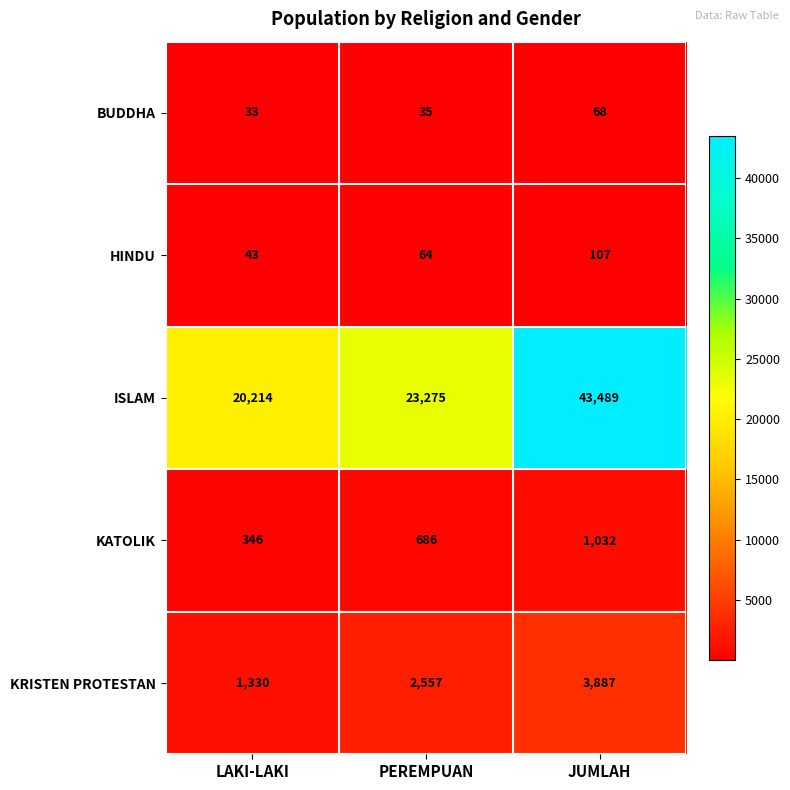

Reading right to left, transcribe all the data shown in this chart.

BUDDHA: JUMLAH=68	PEREMPUAN=35	LAKI-LAKI=33
HINDU: JUMLAH=107	PEREMPUAN=64	LAKI-LAKI=43
ISLAM: JUMLAH=43489	PEREMPUAN=23275	LAKI-LAKI=20214
KATOLIK: JUMLAH=1032	PEREMPUAN=686	LAKI-LAKI=346
KRISTEN PROTESTAN: JUMLAH=3887	PEREMPUAN=2557	LAKI-LAKI=1330